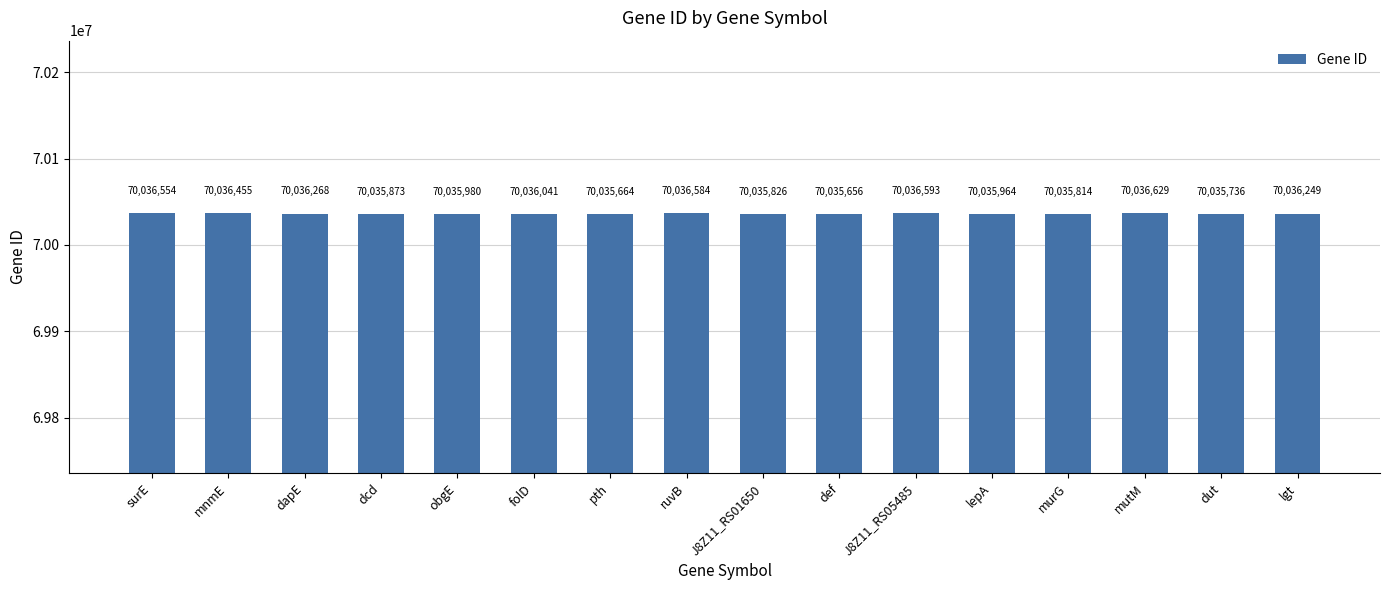

What is the value of the 9th bar from the left?

70035826